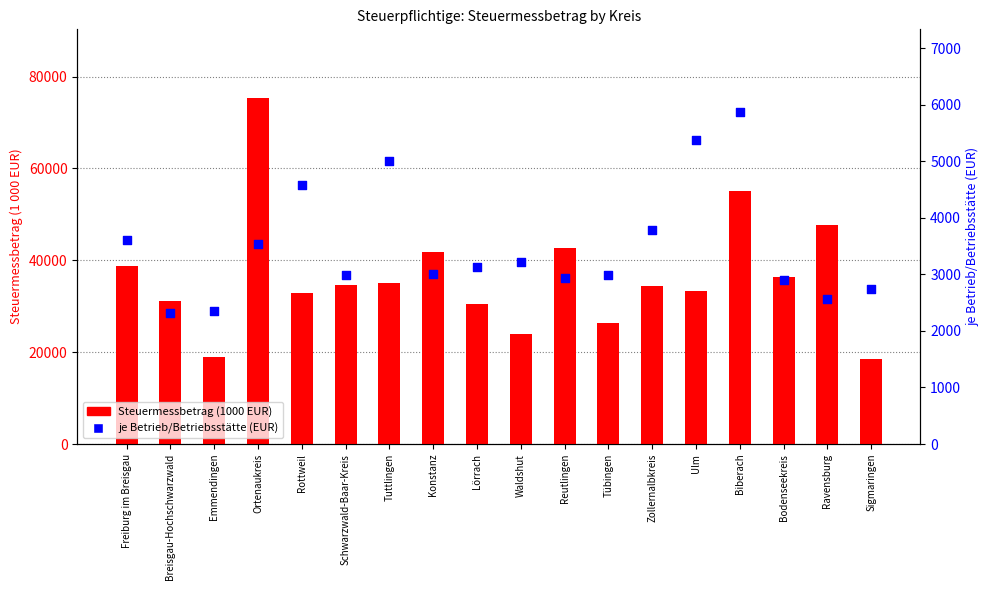

At which category is the sum across all series the highest?

Ortenaukreis